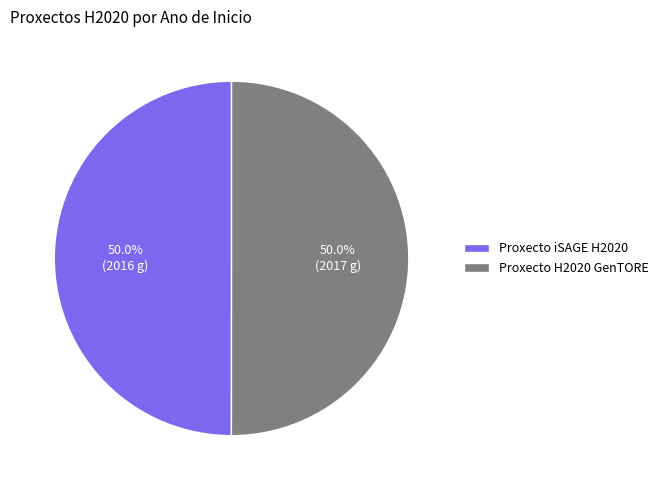

To the nearest percent, what is the average slice percentage?

50%